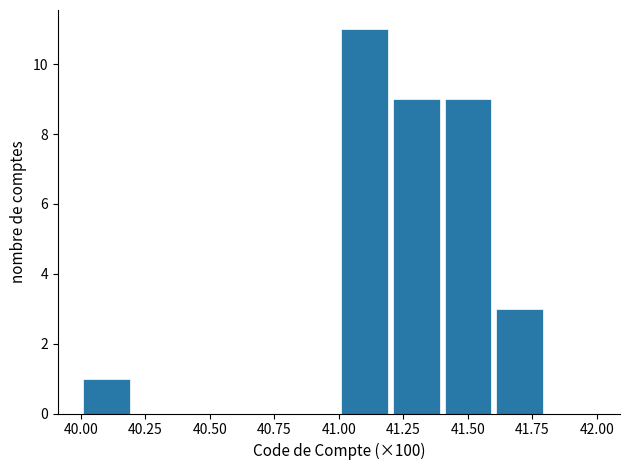

What is the height of the bar covering 41.4 to 41.6 on the x-axis? The values are not printed on the chart, so give them approximately, as read against the axis.

9